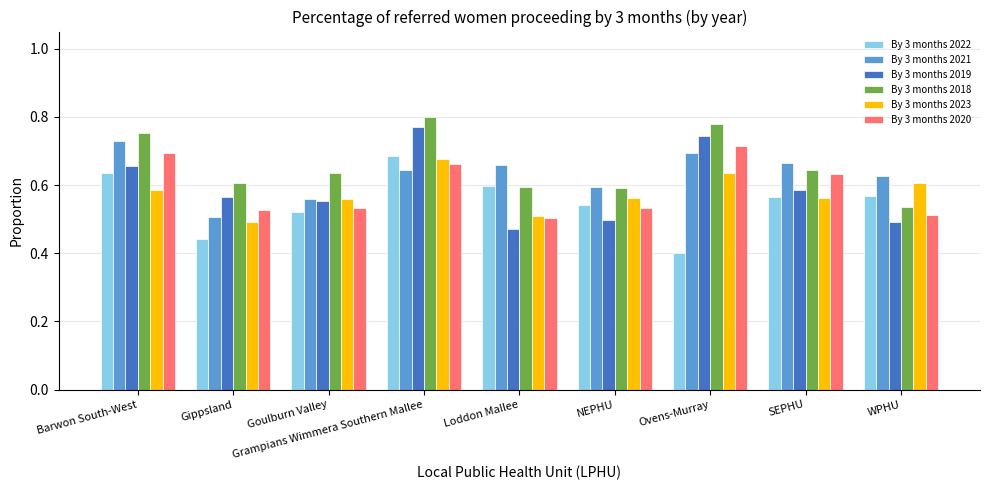

Which series changed the most between Loddon Mallee and Ovens-Murray?

By 3 months 2019